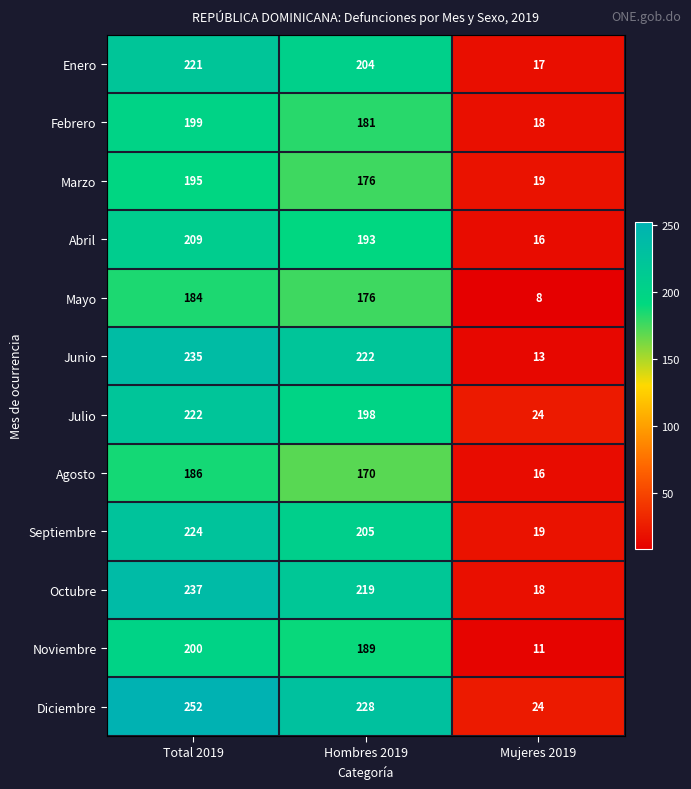

Is it true that Febrero equals 181 at Hombres 2019?

True